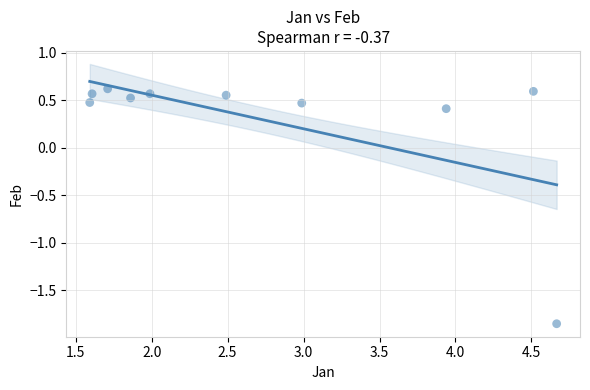

What is the range of Y values (max minus min)?

2.5